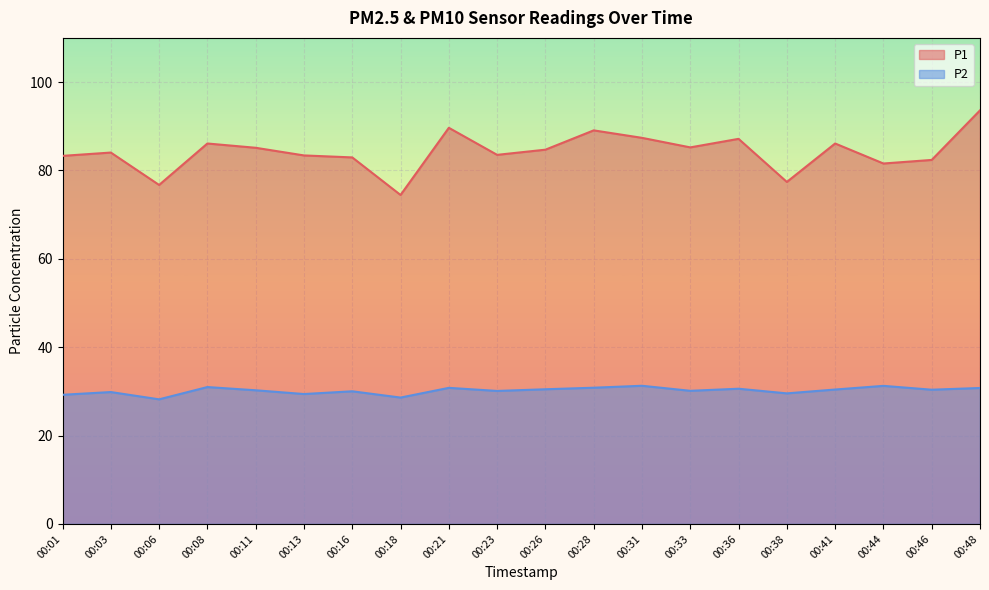

Which has a higher value, 00:11 or 00:41?

00:41